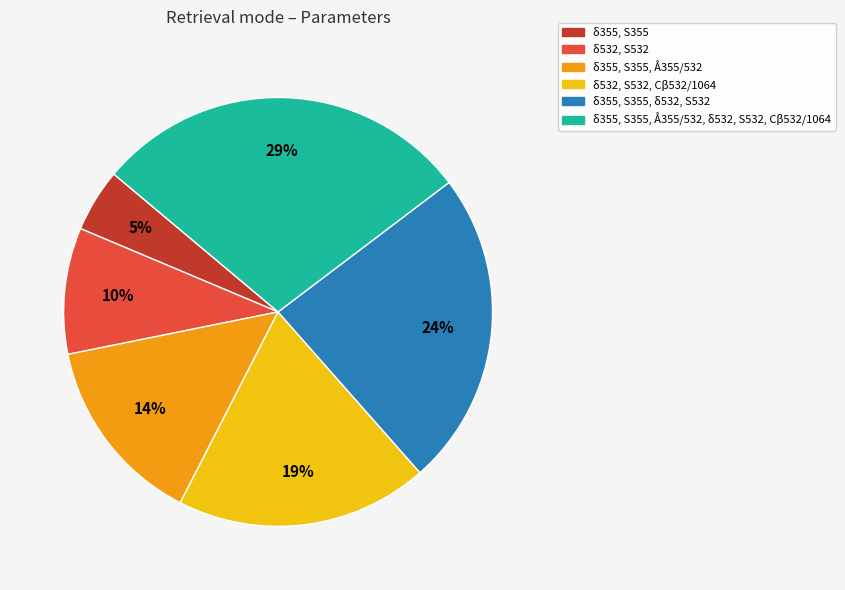

What is the smallest slice in the pie chart?

δ355, S355